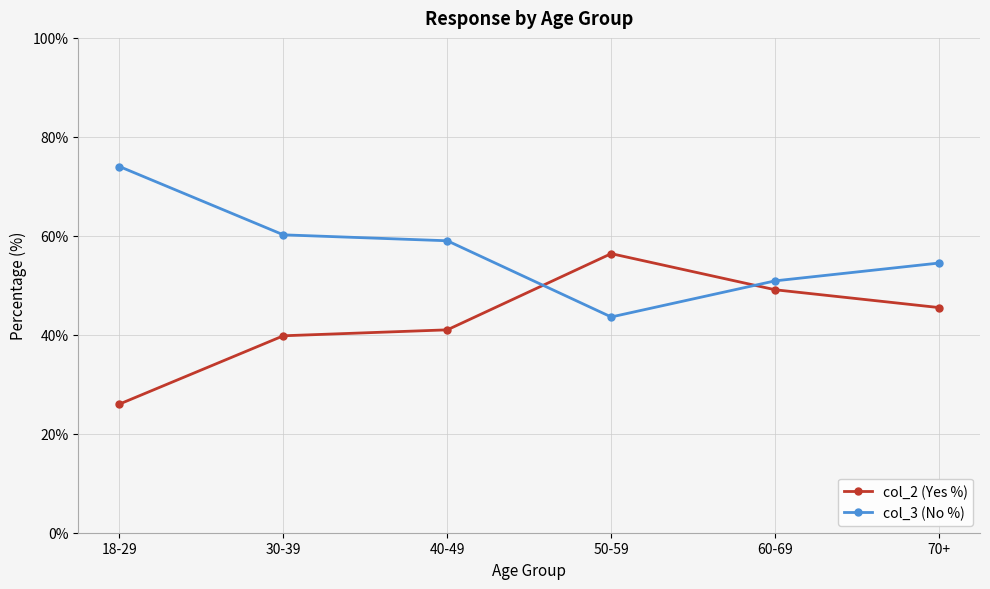

In col_3 (No %), how many points are lower than both neighbors (excluding endpoints)?

1